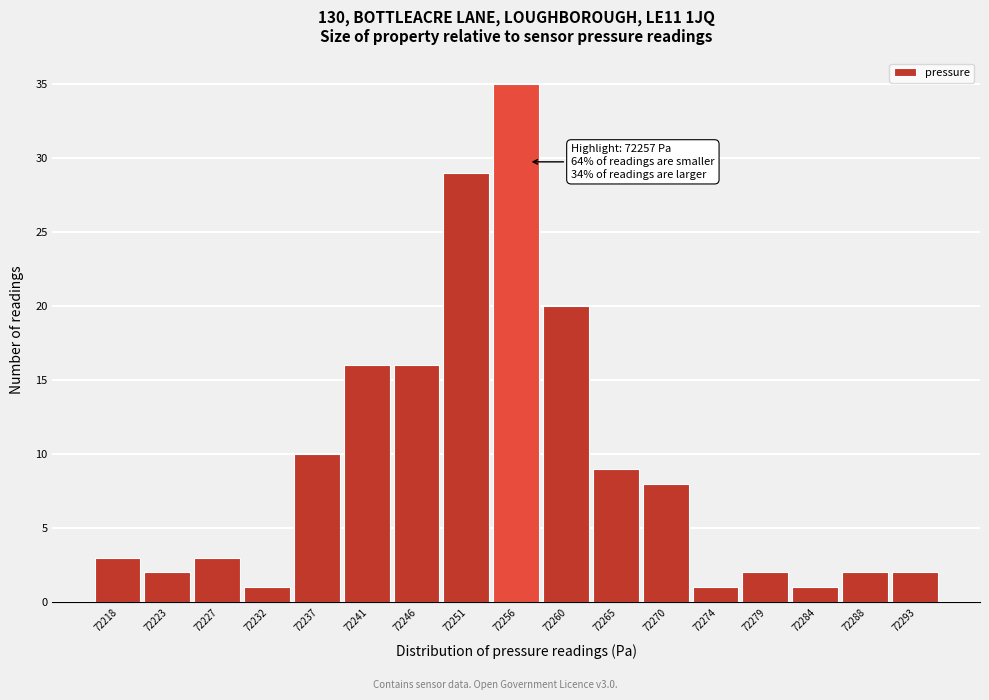

Reading left to right, list all the values displayed in this chart.

3	2	3	1	10	16	16	29	35	20	9	8	1	2	1	2	2